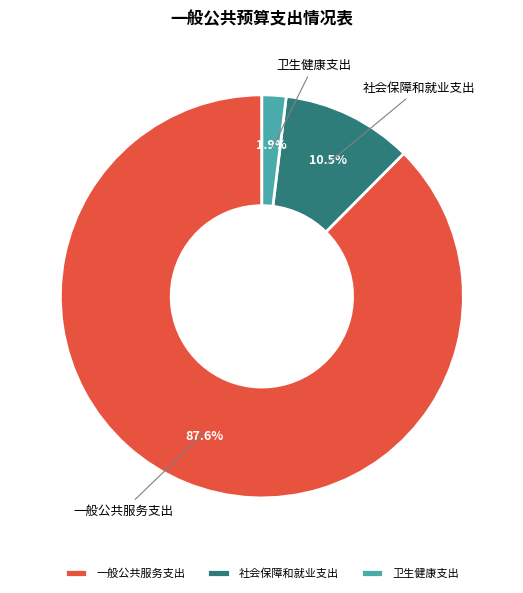

How many segments does this pie chart have?

3